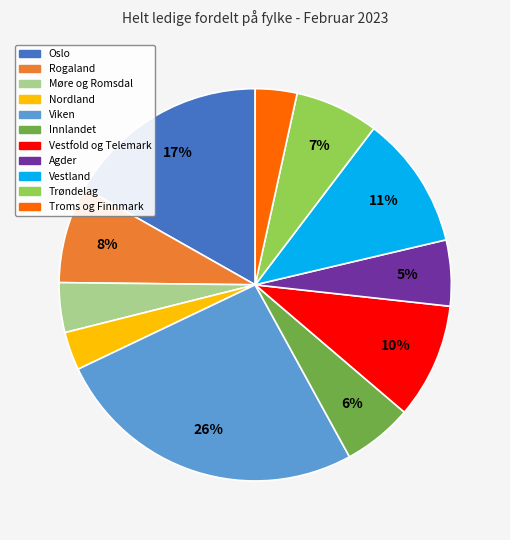

Combined, do Viken and Troms og Finnmark account for over 50%?

No